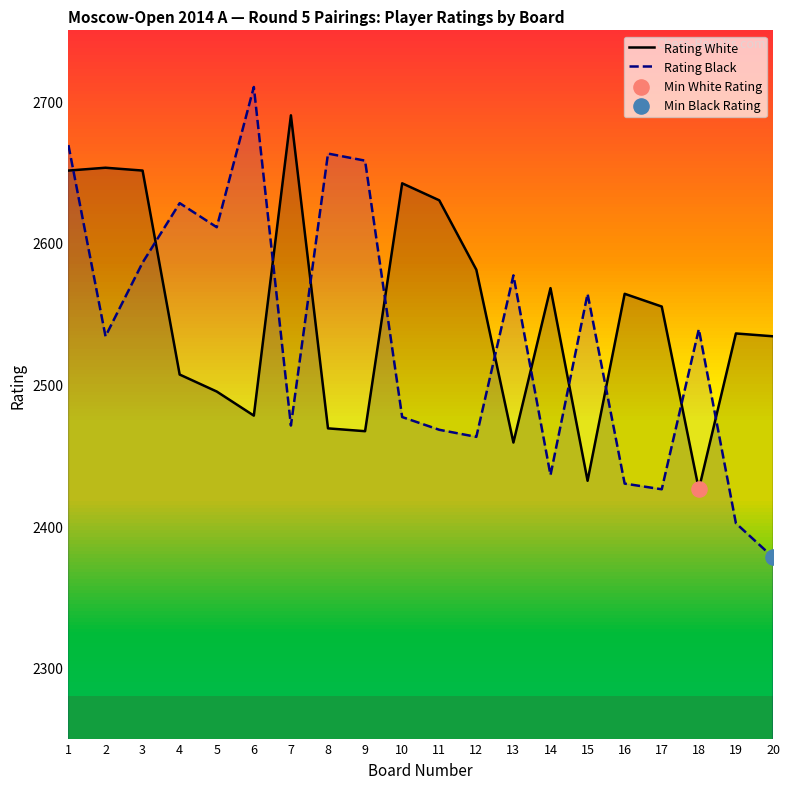

What is the total value across all series at 1?

5320